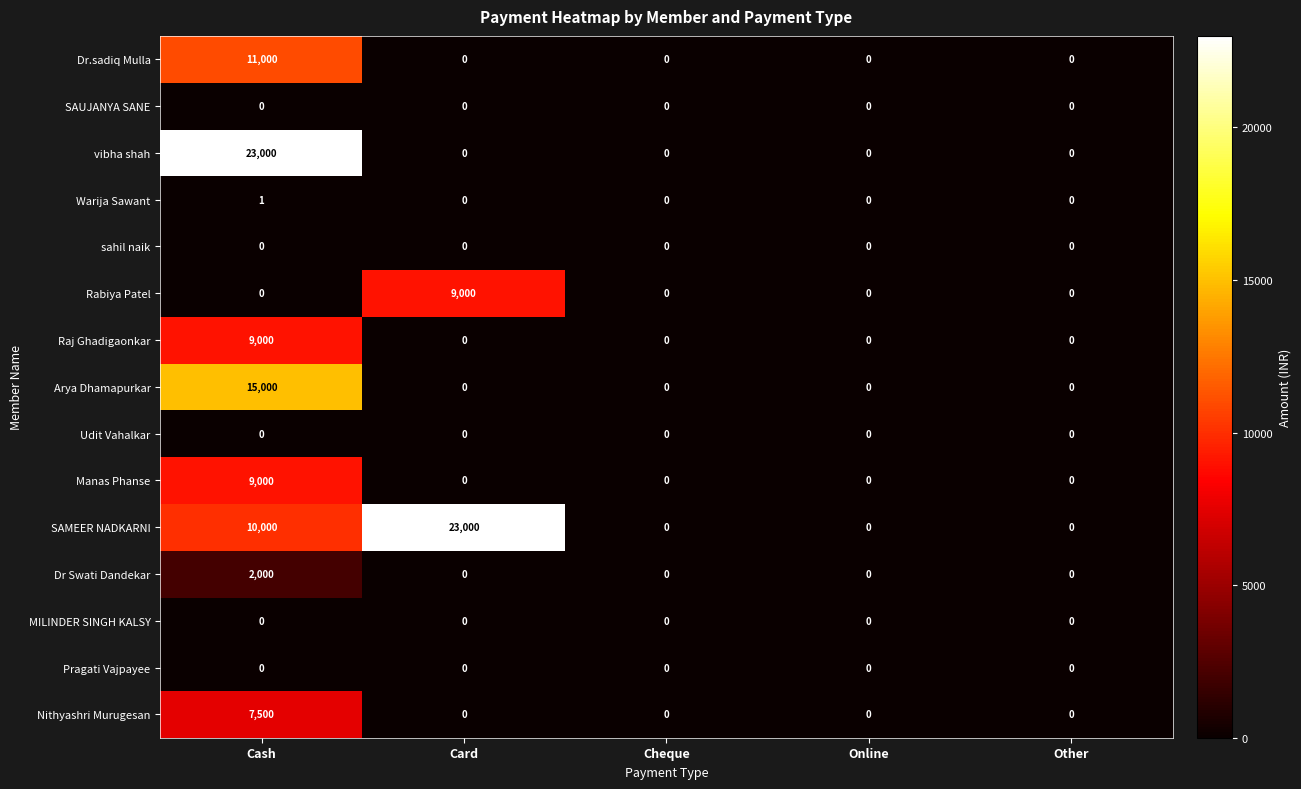

What is the total value across all series at Card?

32000